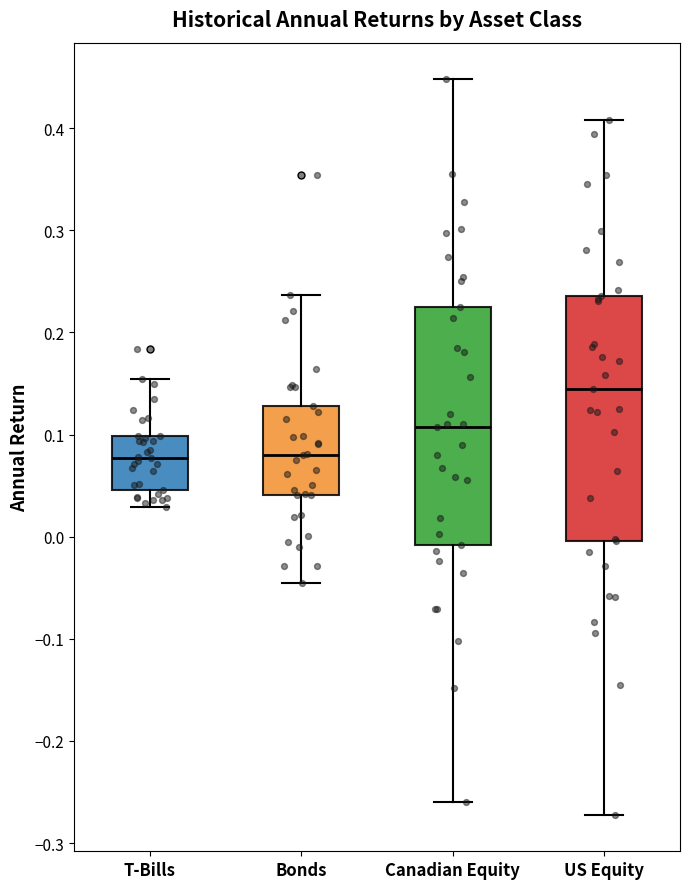

Reading left to right, read every box against the y-axis: the position of its median line, the range the box covers, and the ends of its whiskers. The values are not printed on the chart, so give them approximately, as read against the axis.

T-Bills: median 0.08, box 0.05 to 0.10, whiskers 0.03 to 0.15
Bonds: median 0.08, box 0.04 to 0.13, whiskers -0.05 to 0.24
Canadian Equity: median 0.11, box -0.01 to 0.22, whiskers -0.26 to 0.45
US Equity: median 0.14, box 0.00 to 0.24, whiskers -0.27 to 0.41